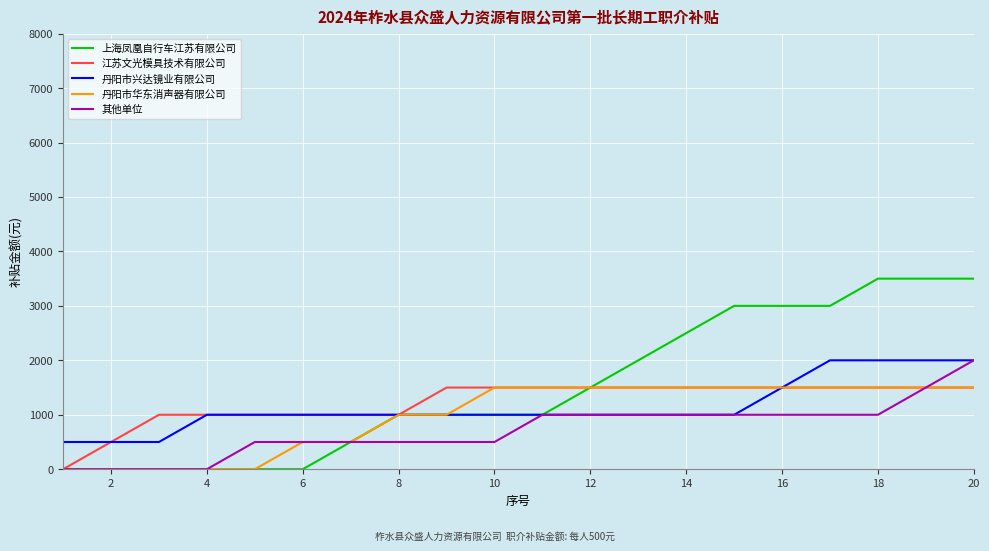

What is the average value of the 江苏文光模具技术有限公司 series?

1225